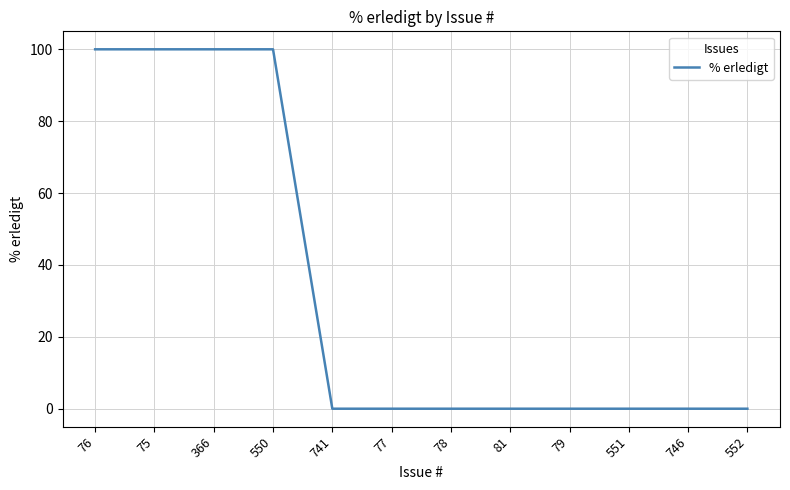

Which has a higher value, 77 or 550?

550